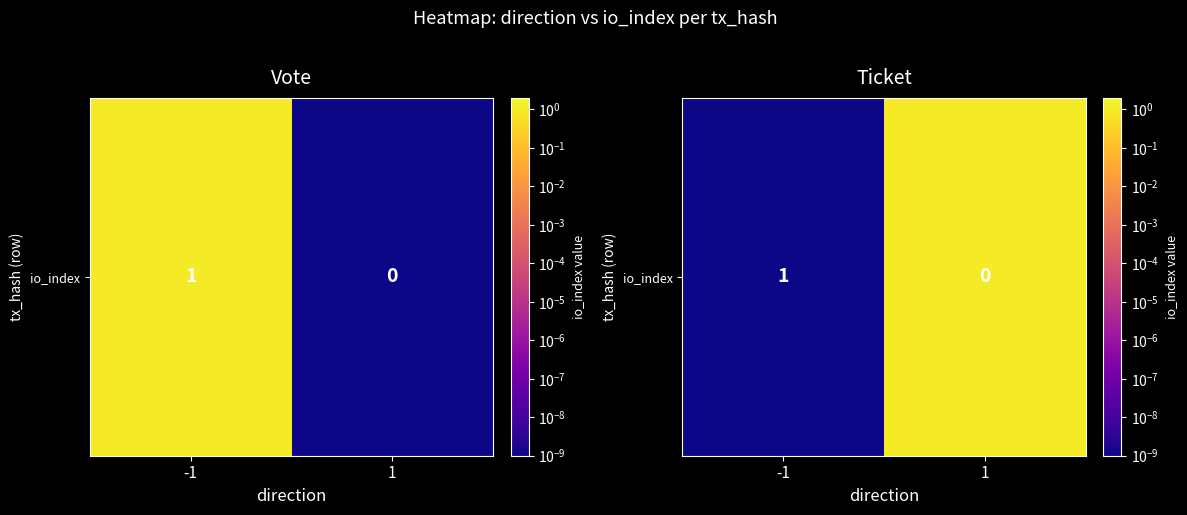

How many series are shown in this chart?

1